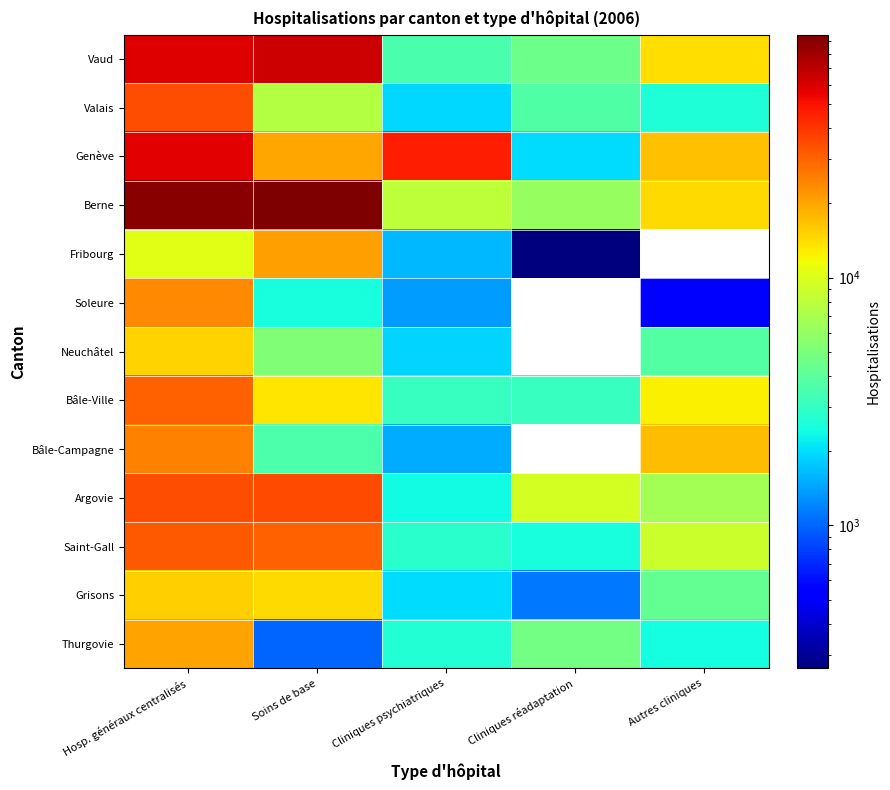

Where does the Argovie series first go above 9553?

Hosp. généraux centralisés